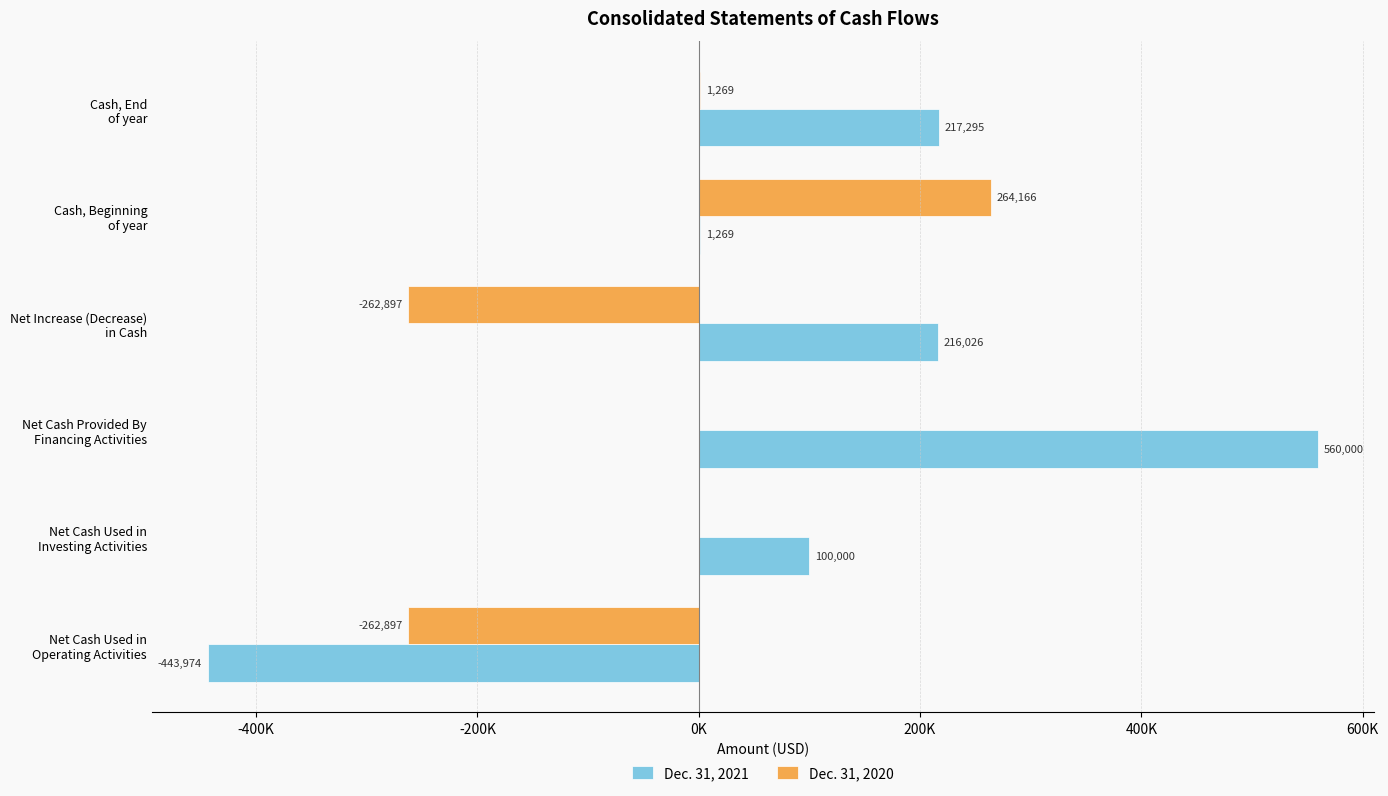

What are all the series names shown in the legend?

Dec. 31, 2021, Dec. 31, 2020